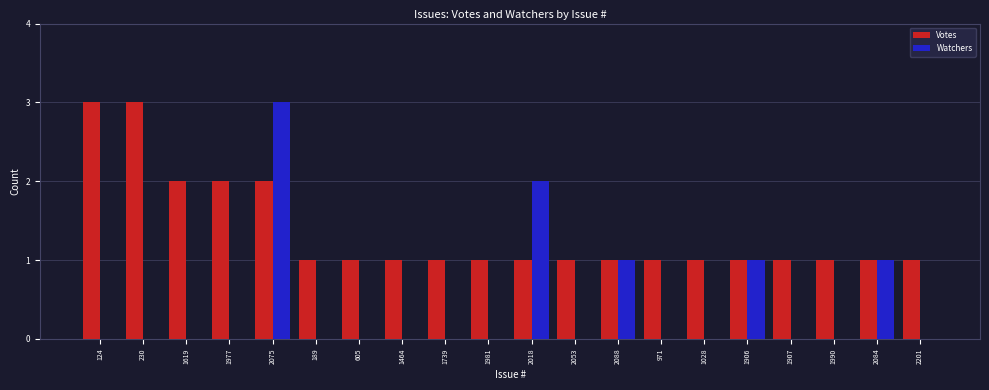

Reading left to right, list all the values displayed in this chart.

Votes: 3	3	2	2	2	1	1	1	1	1	1	1	1	1	1	1	1	1	1	1
Watchers: 0	0	0	0	3	0	0	0	0	0	2	0	1	0	0	1	0	0	1	0